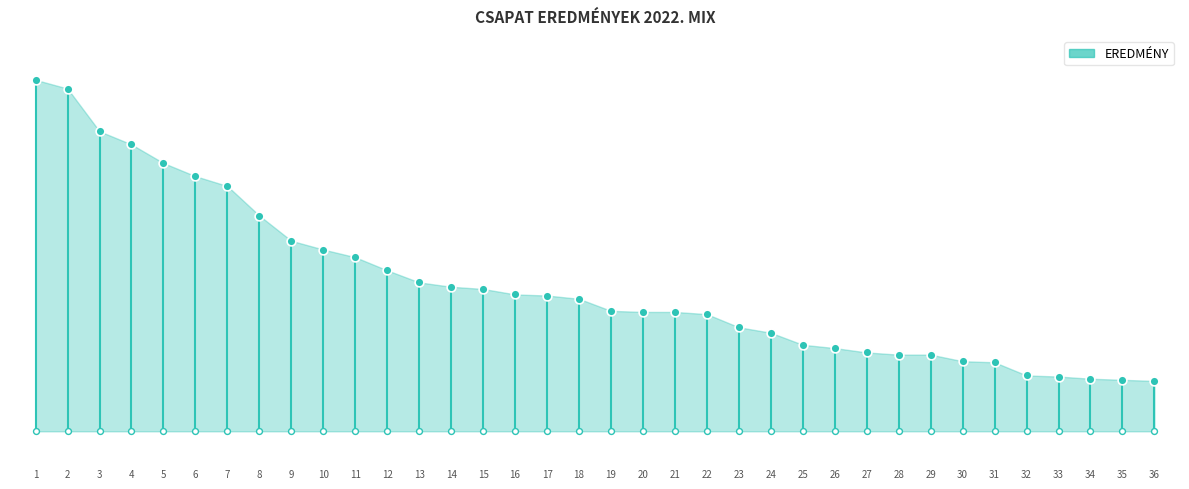

Which has a higher value, 3 or 23?

3